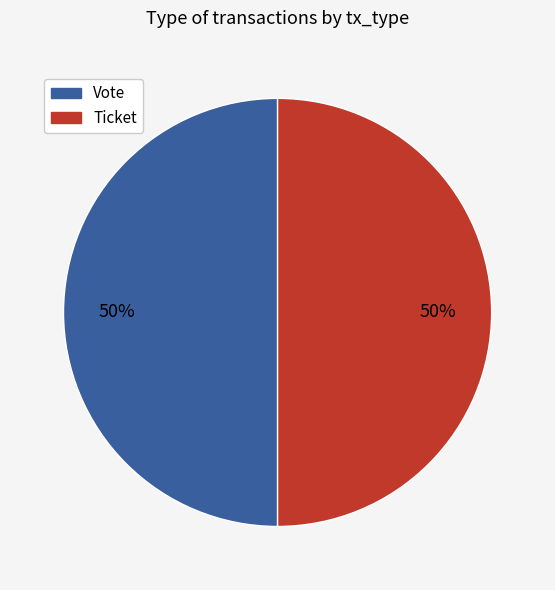

To the nearest percent, what is the difference between the Vote and Ticket slice percentages?

0%